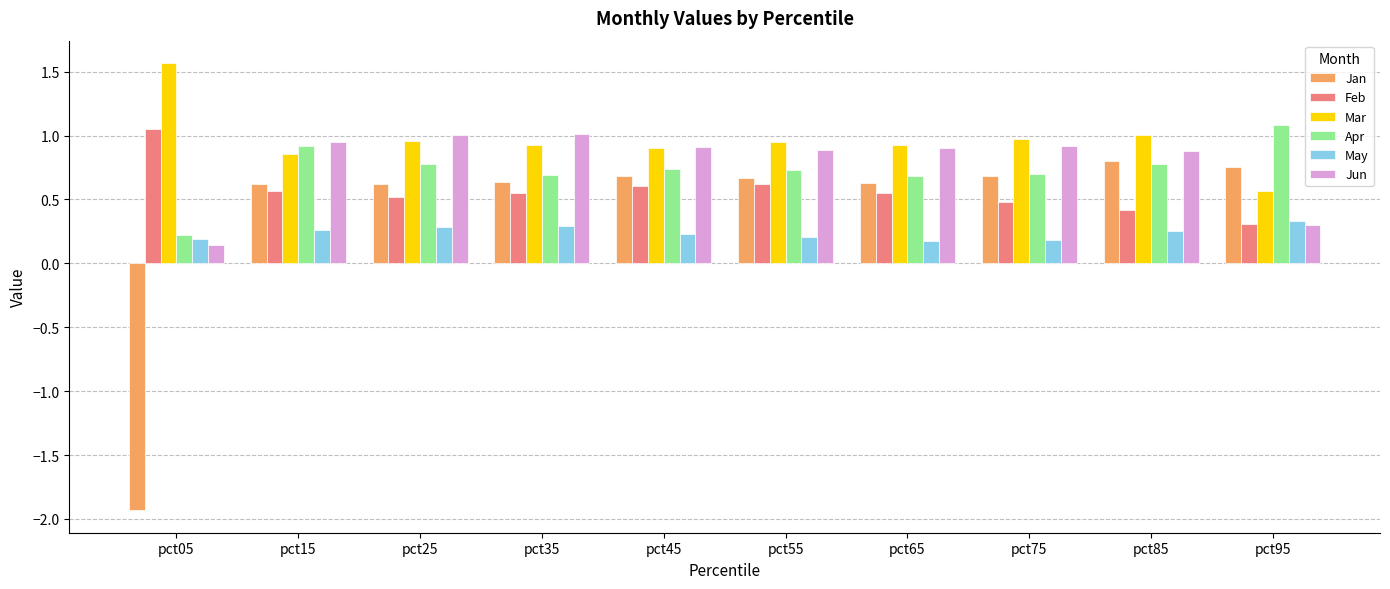

How many data points does each series have?

10